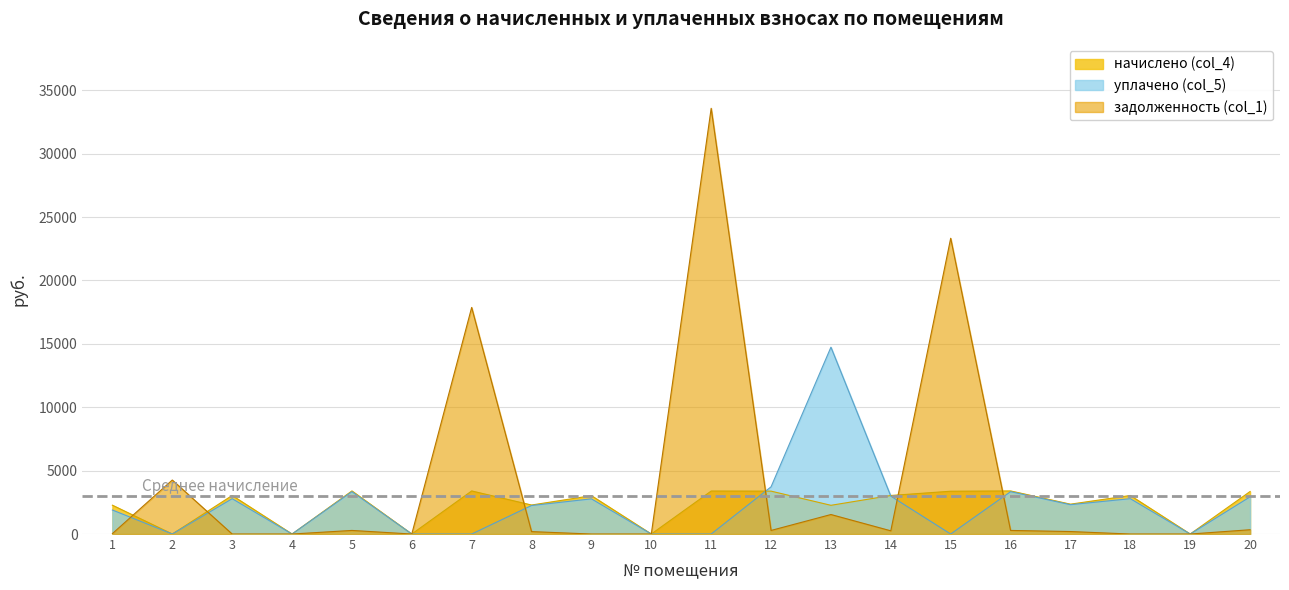

What is the value of the начислено (col_4) point at the 1st from the left?

2272.9